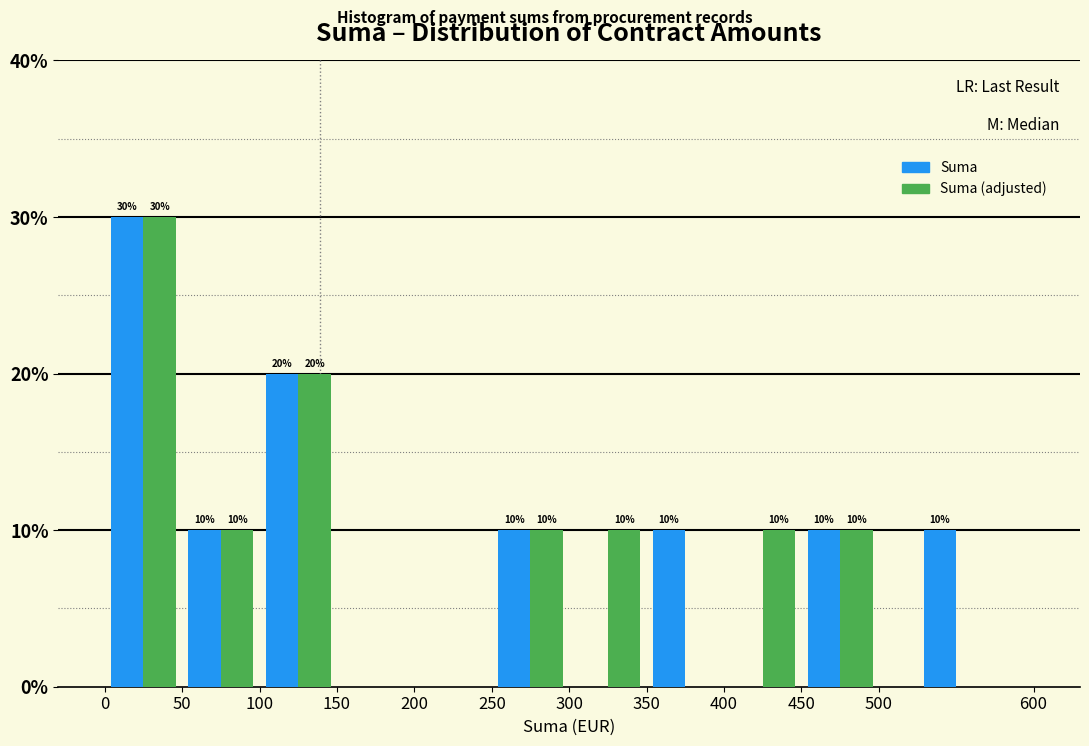

In the Suma (adjusted) series, which range on the x-axis has the tallest bar?

0 to 50